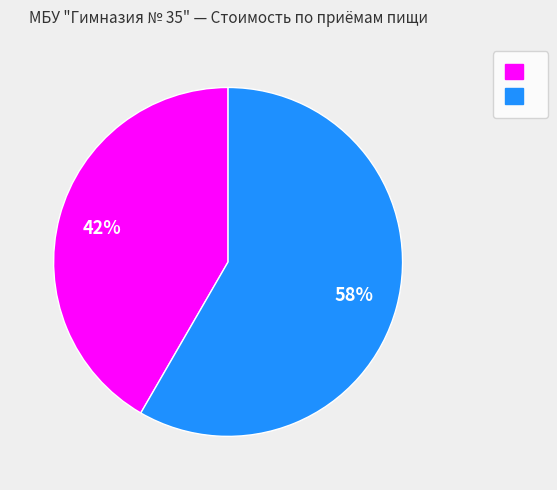

Does any single category account for the majority?

Yes